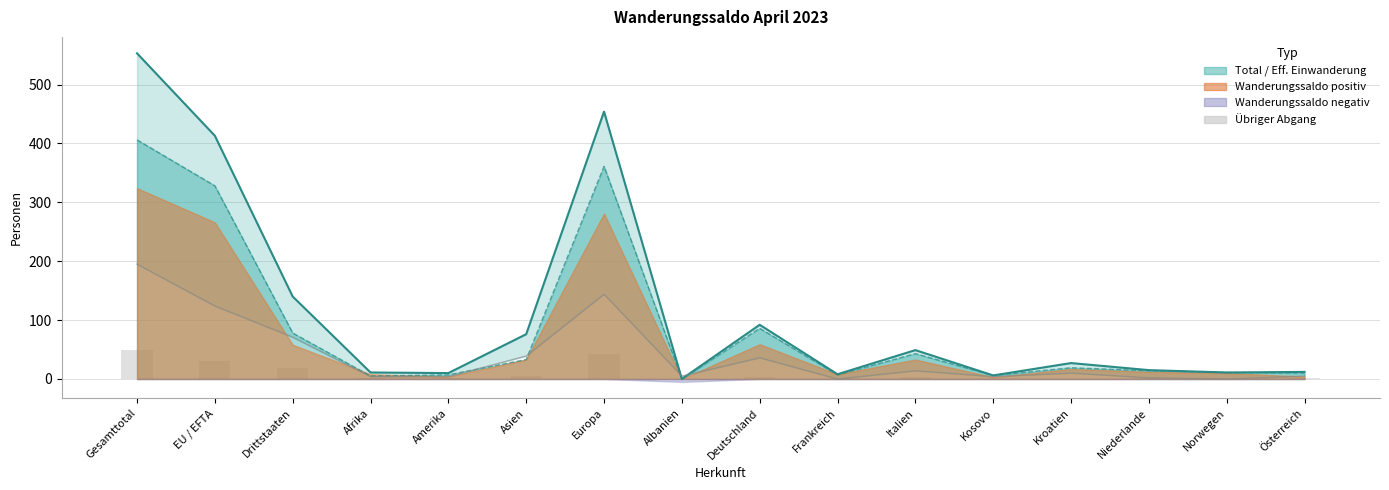

What is the label of the 9th bar from the right?

Albanien